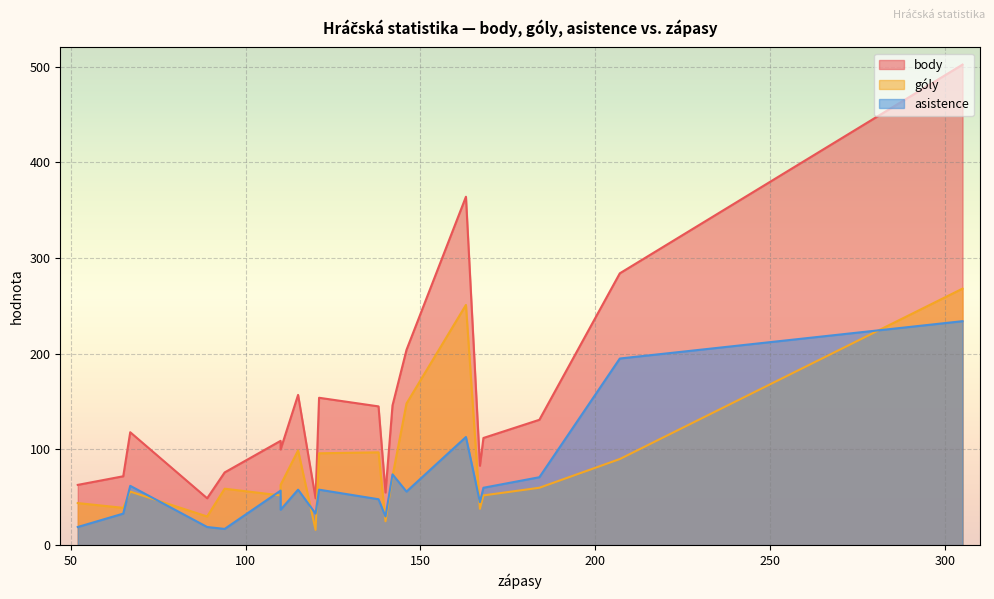

Rank the series at 207 from highest to lowest value.

body, asistence, góly